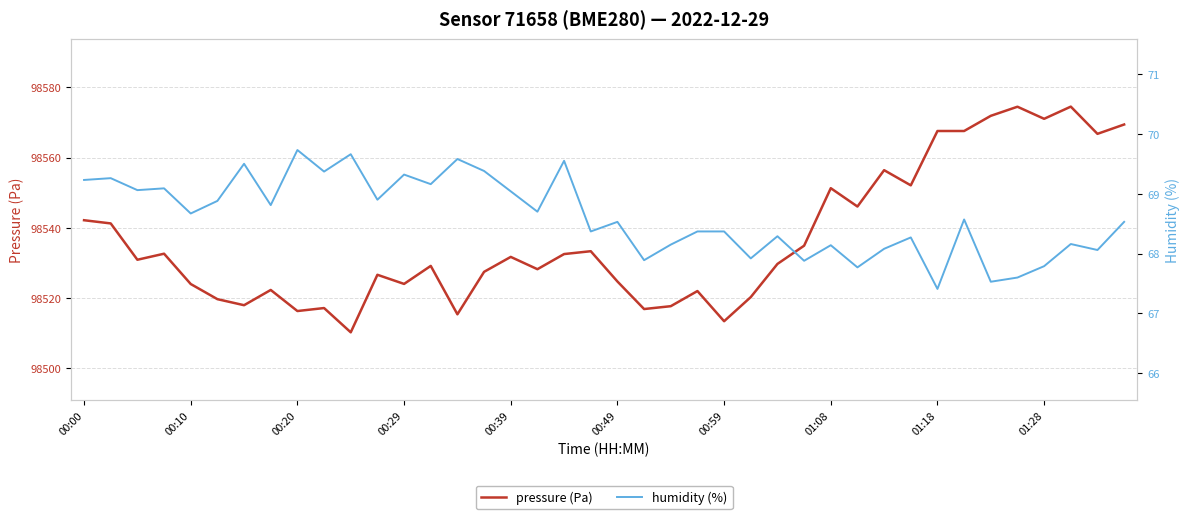

What is the maximum value for pressure (Pa)?

98574.5